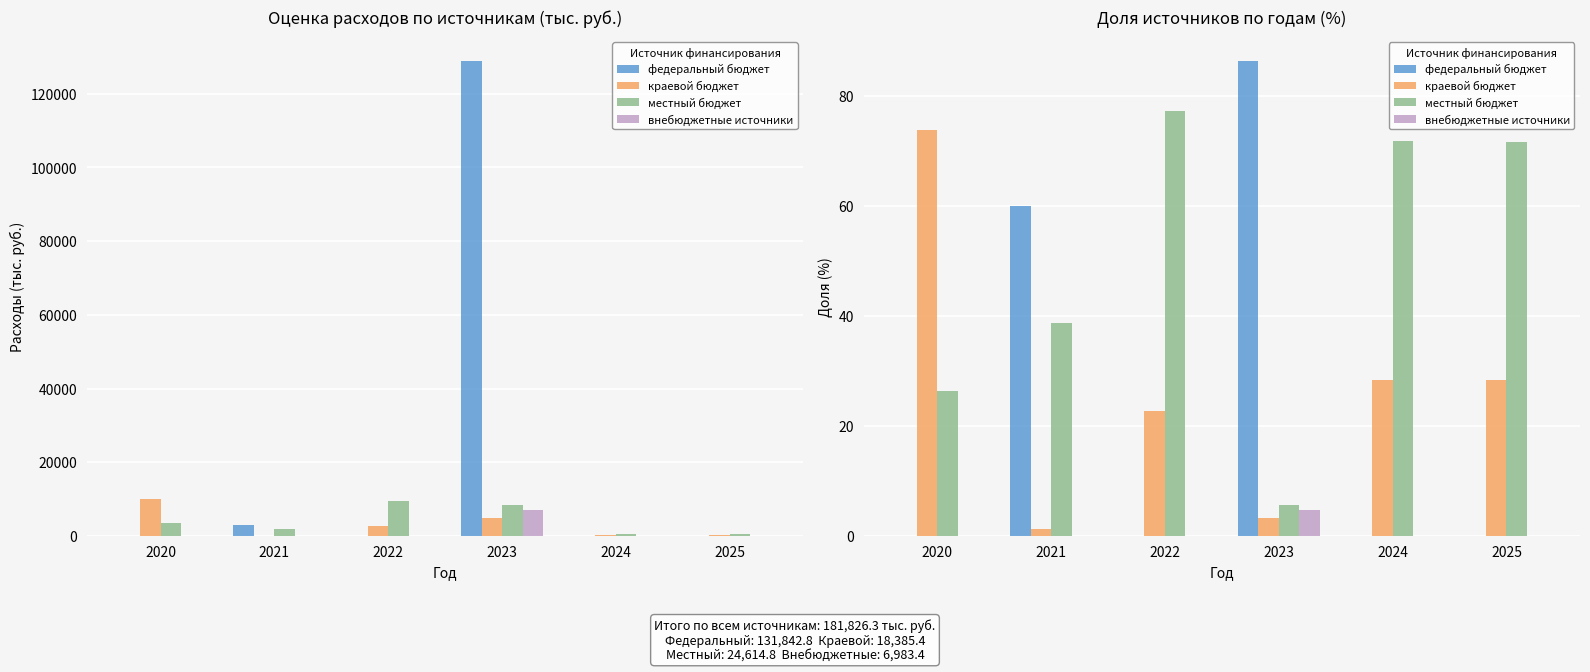

Is the value of местный бюджет at 2025 greater than the value of краевой бюджет at 2023?

Yes